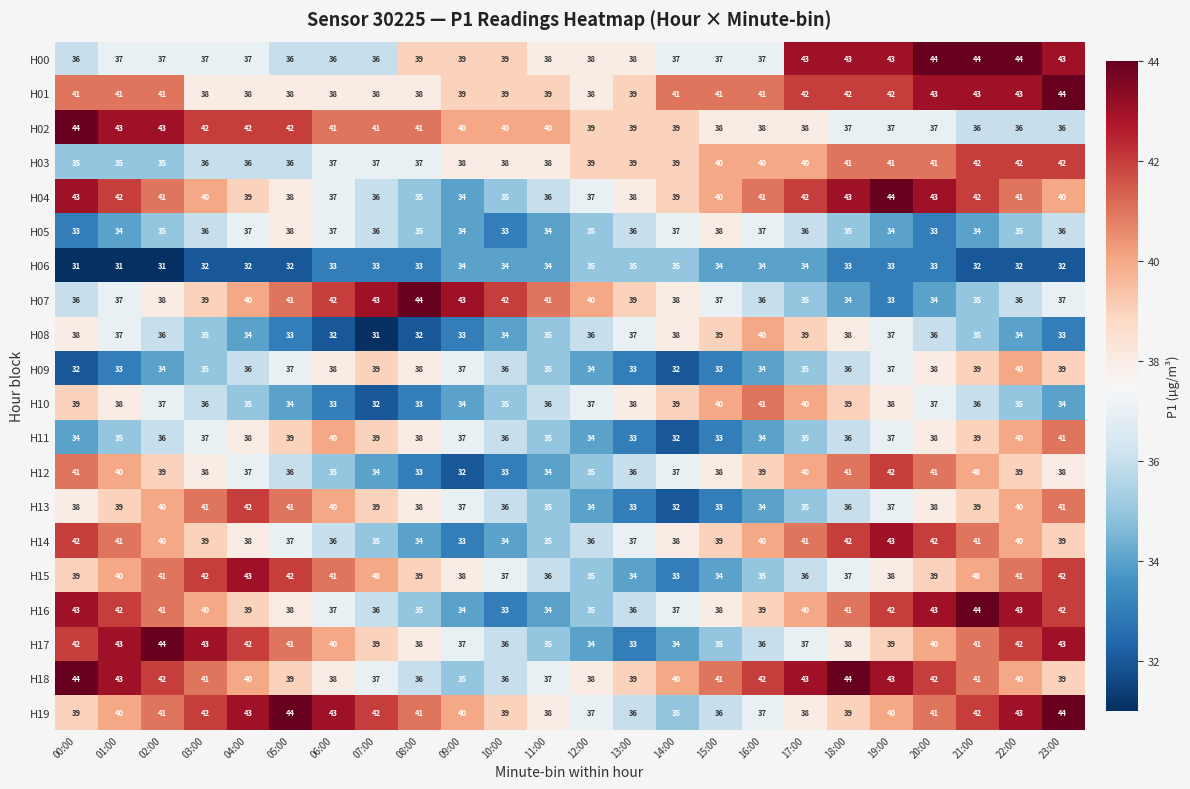

How many distinct data groups are displayed?

20